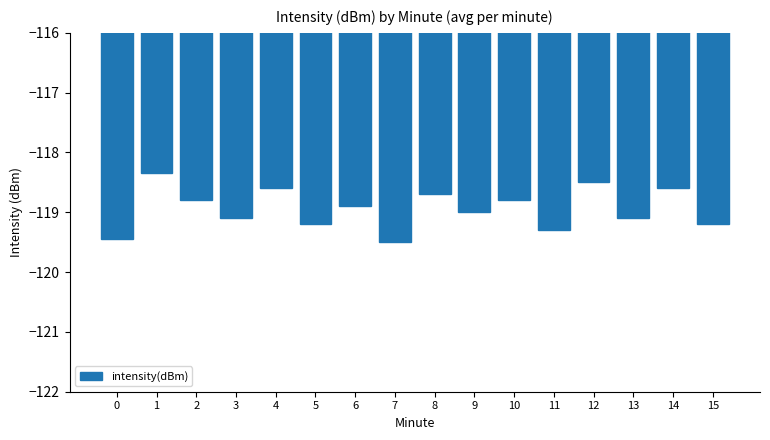

Read the value at 2.

-118.8